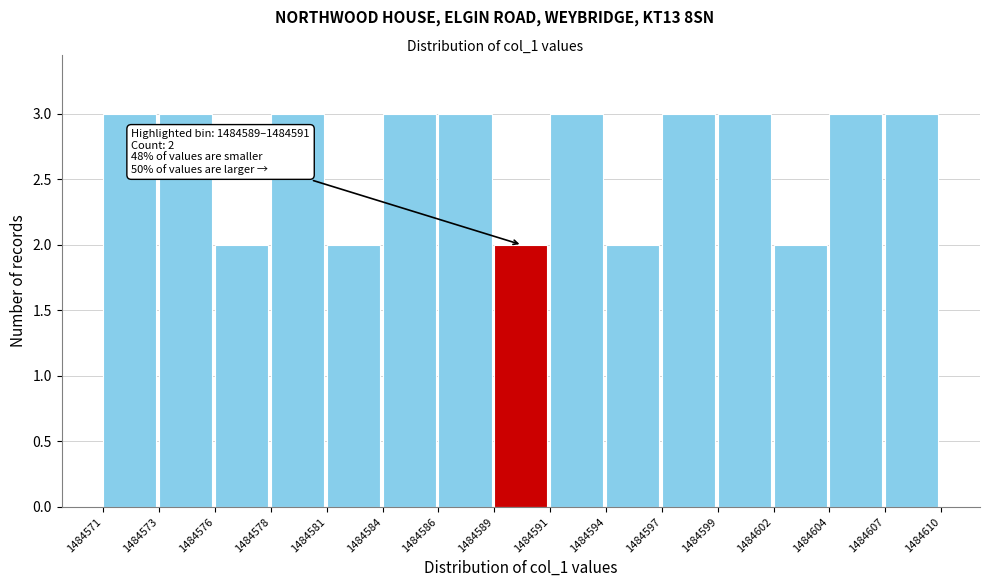

Reading right to left, extract all data points from this chart.

1484607=3	1484604=3	1484602=2	1484599=3	1484597=3	1484594=2	1484591=3	1484589=2	1484586=3	1484584=3	1484581=2	1484578=3	1484576=2	1484573=3	1484571=3